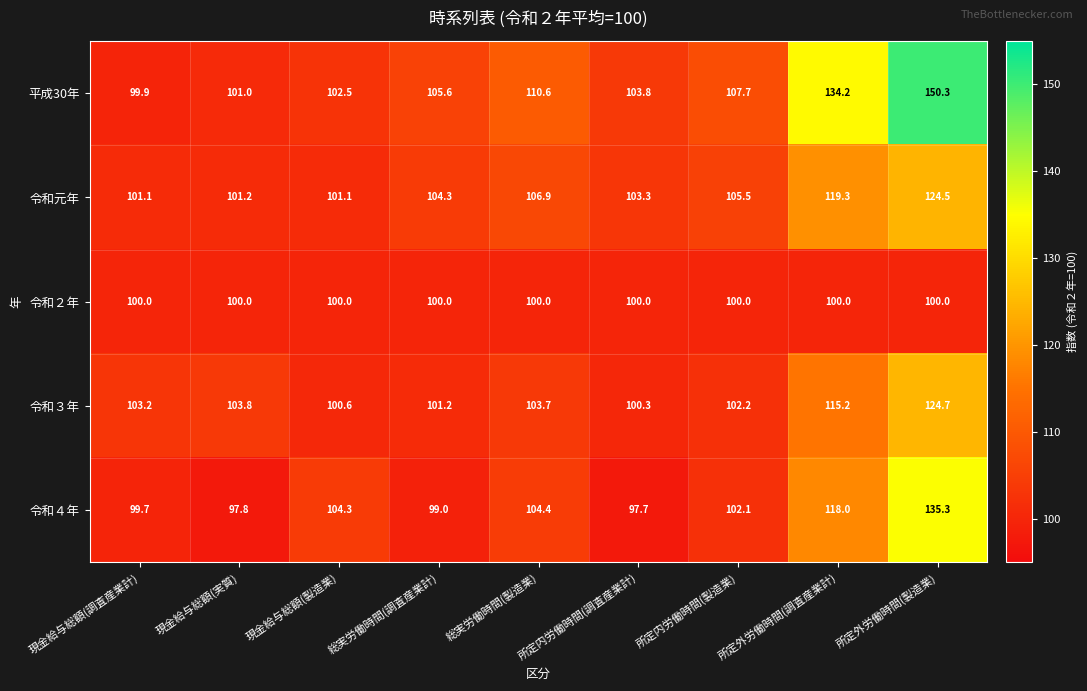

What is the average value of the 令和３年 series?

106.1